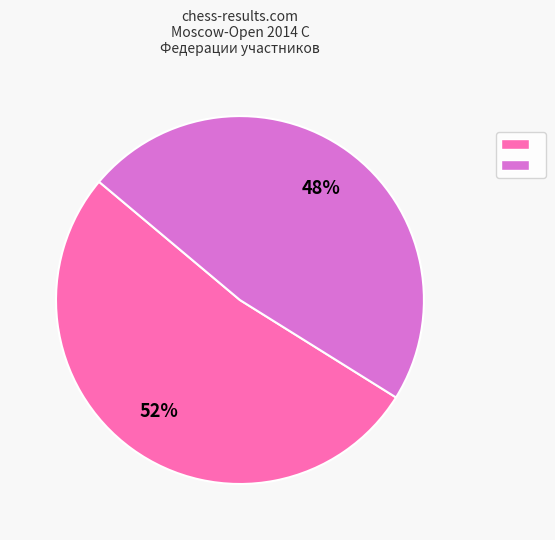

To the nearest percent, what is the average slice percentage?

50%